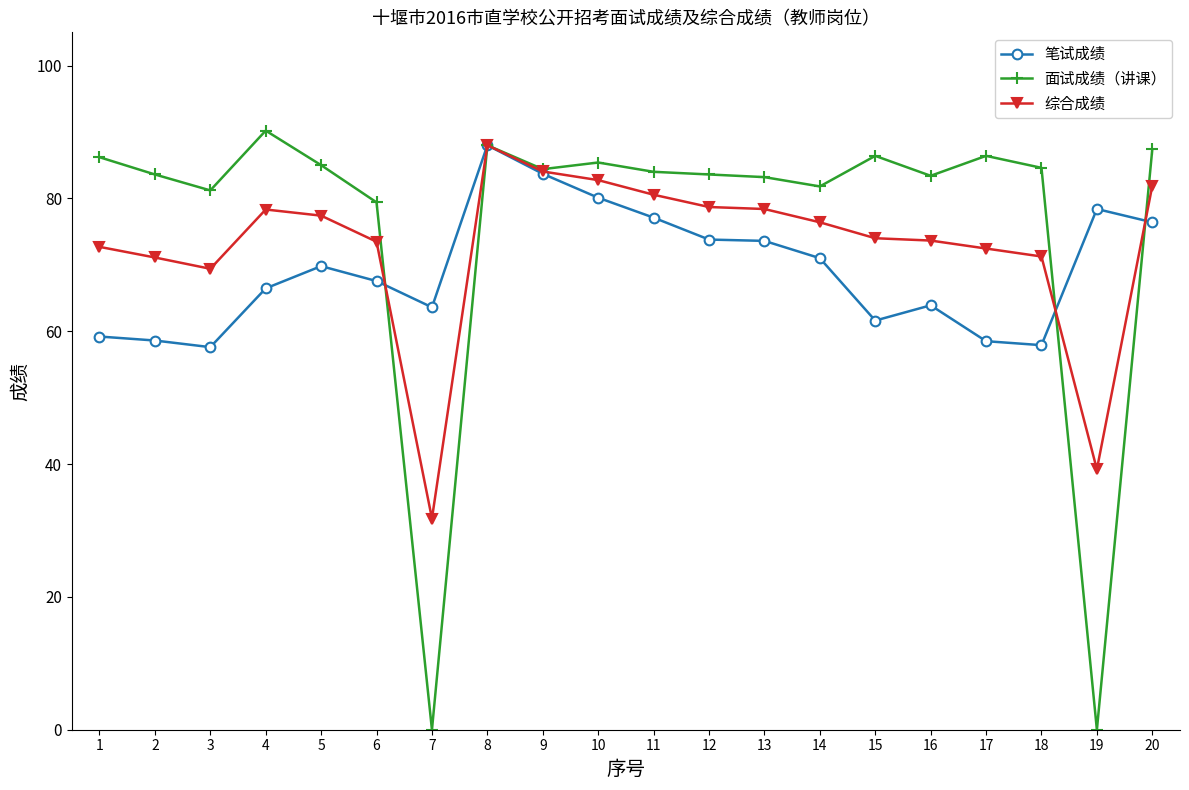

At which label does 面试成绩（讲课） reach its peak?

4